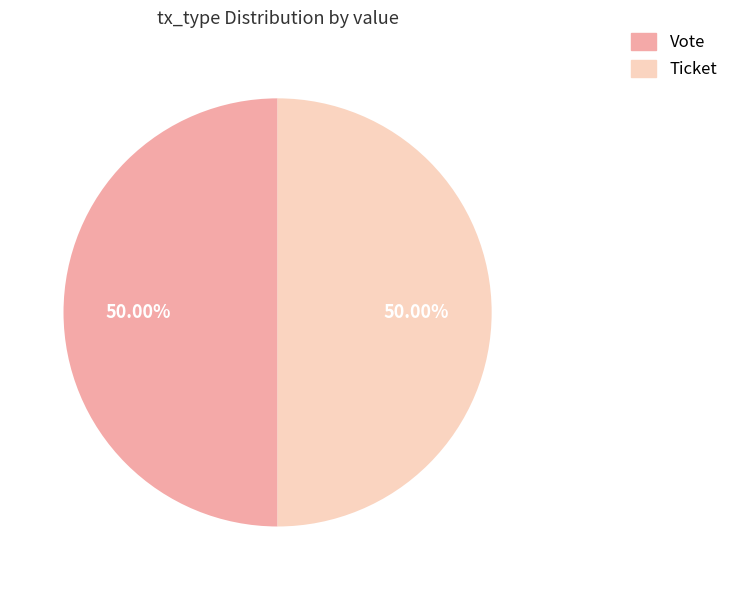

To the nearest percent, what is the average slice percentage?

50%